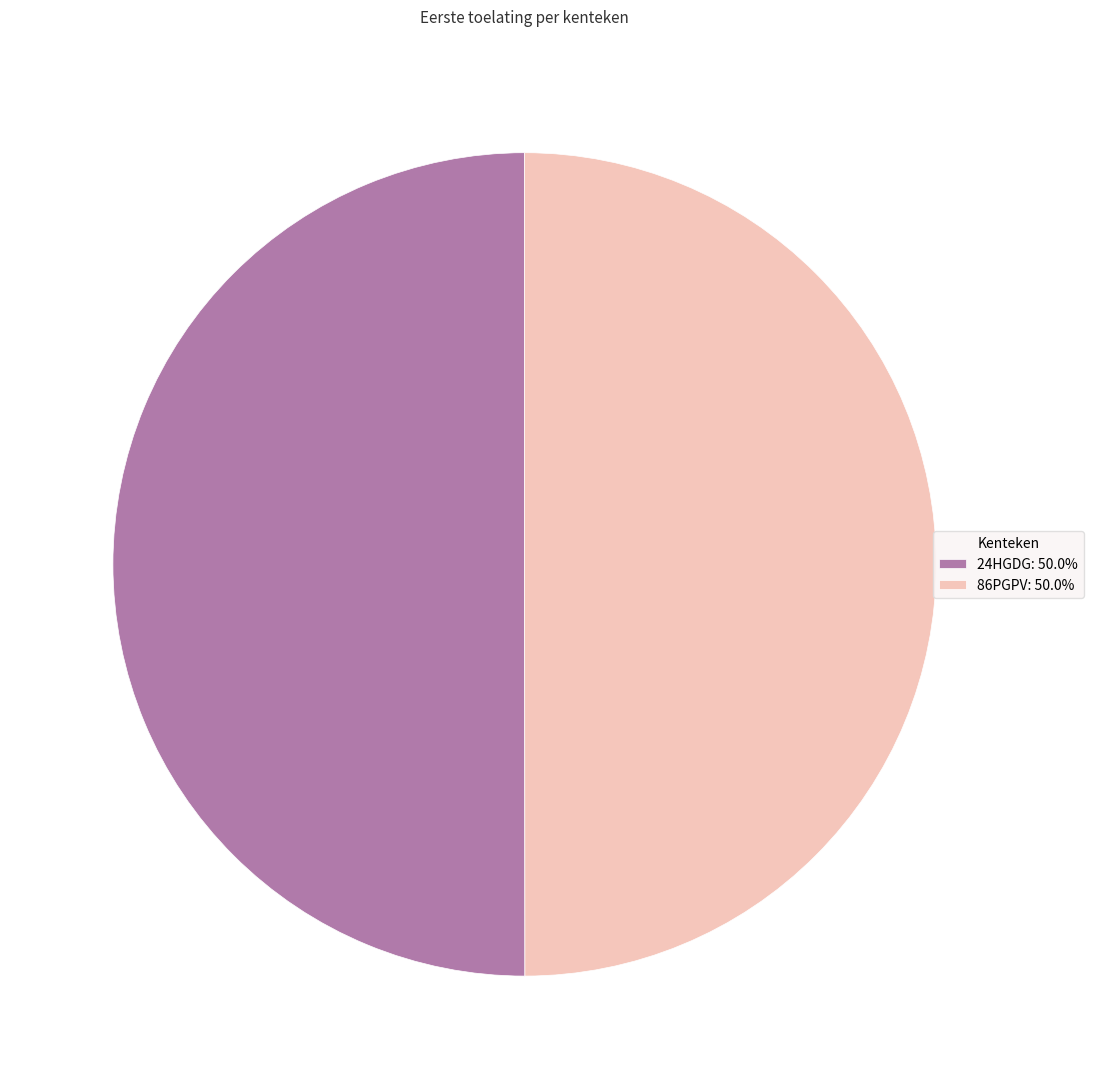

Is it true that 86PGPV is 62% of the pie?

False